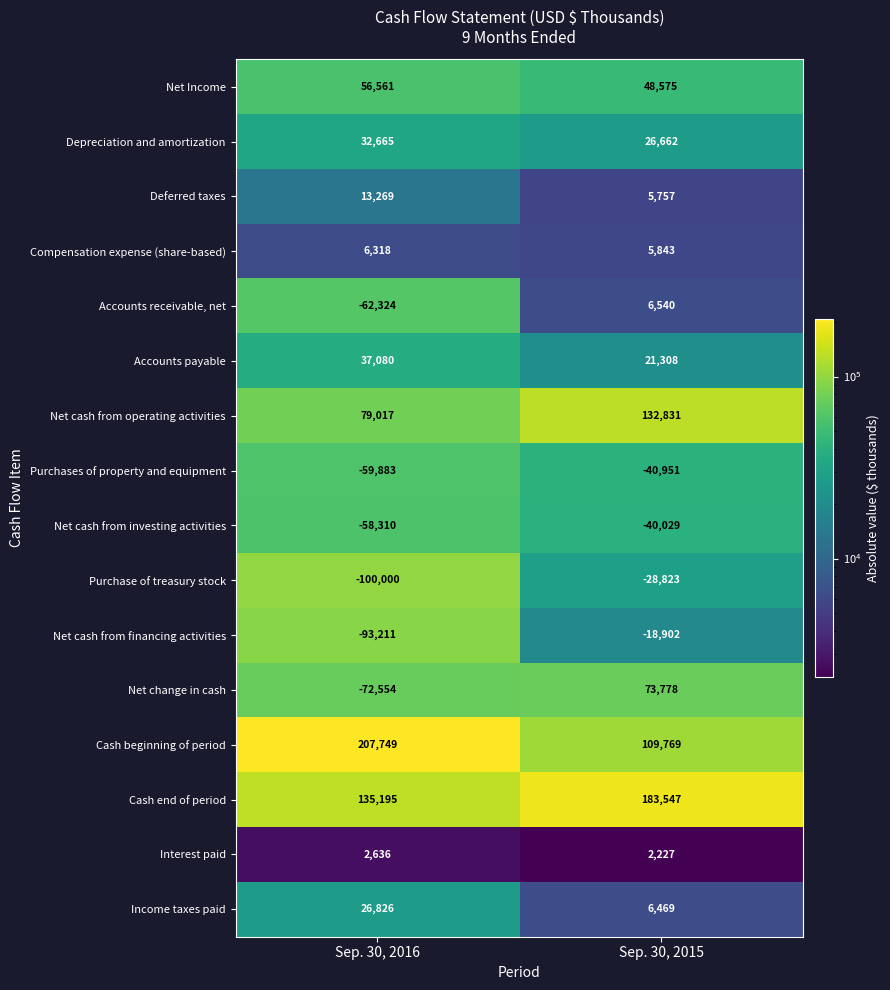

True or false: Compensation expense (share-based) has a value of 5843 at Sep. 30, 2015.

True